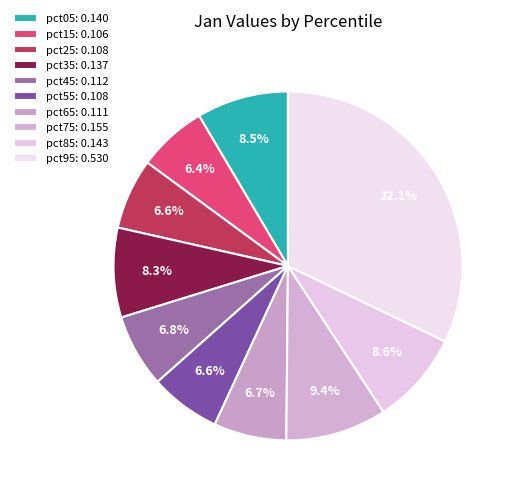

Count the number of slices in the pie.

10